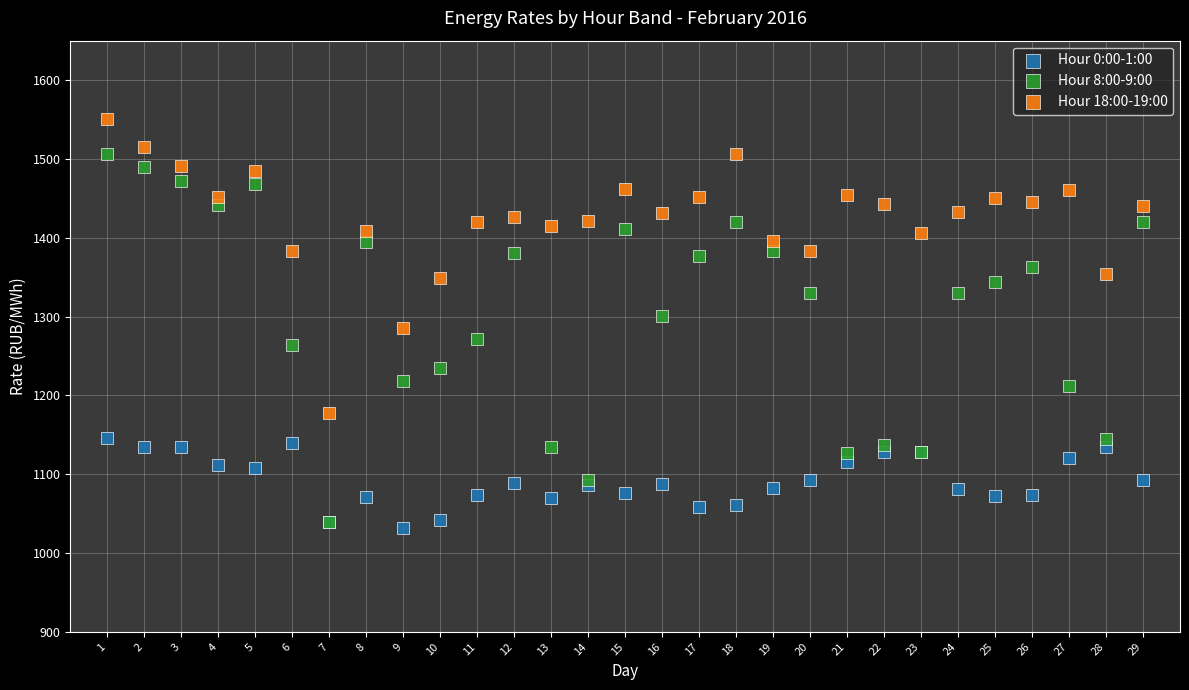

Which series has the largest Y range (max minus min)?

Hour 8:00-9:00